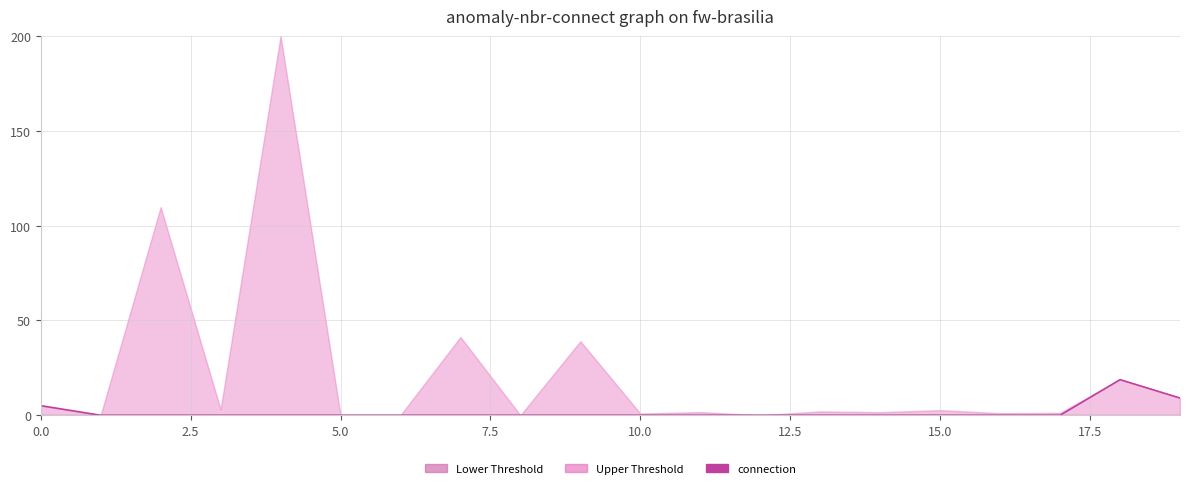

Between 12.5 and 10.0, which is larger?

12.5